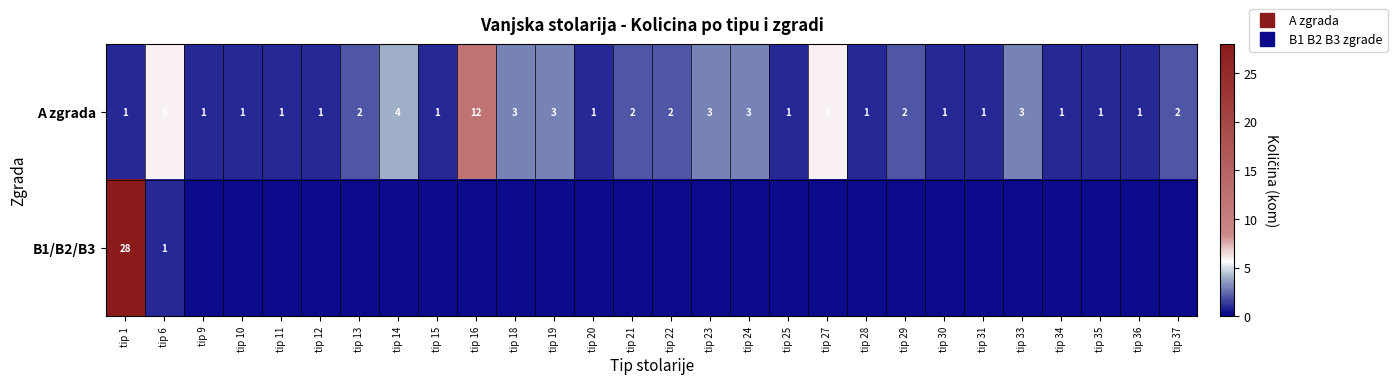

True or false: A zgrada has a value of 0 at tip 22.

False